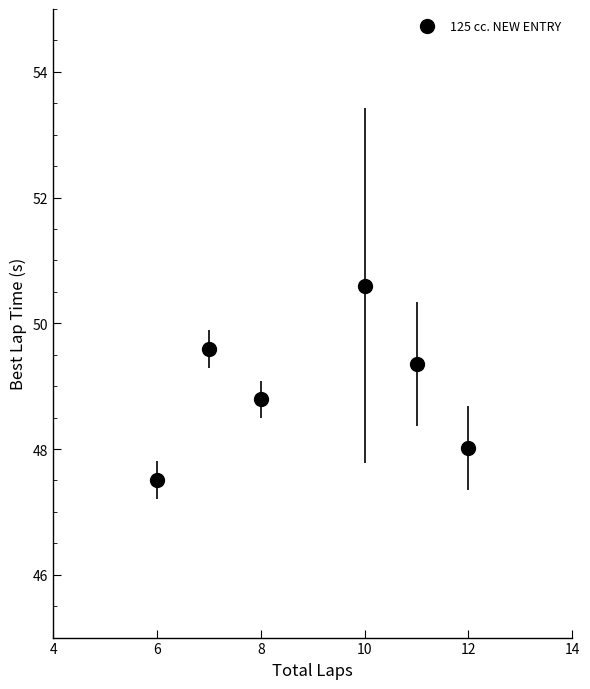

What is the value of the 3rd point from the left?

48.8